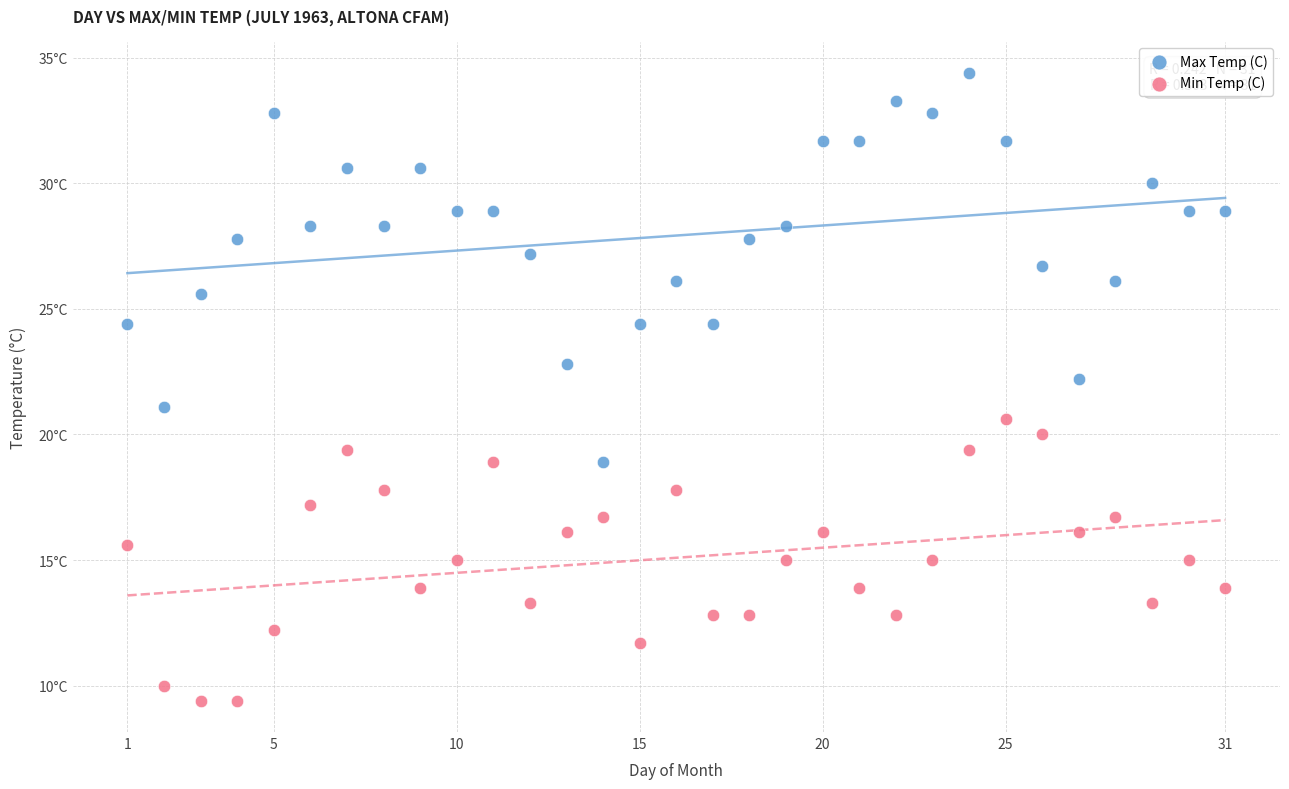

Which series contains the lowest Y value?

Min Temp (C)